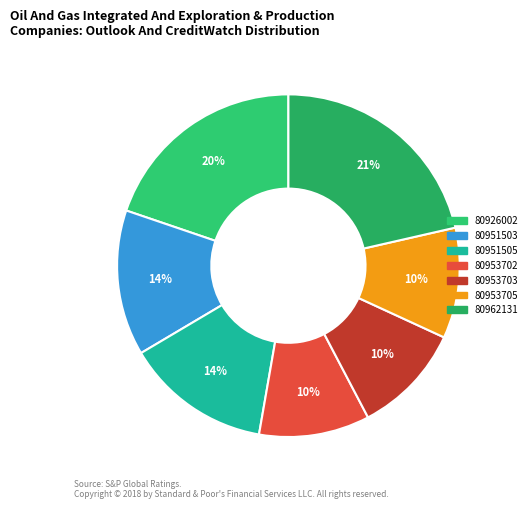

Rank the categories by value from highest to lowest.

80962131, 80926002, 80951503, 80951505, 80953702, 80953703, 80953705